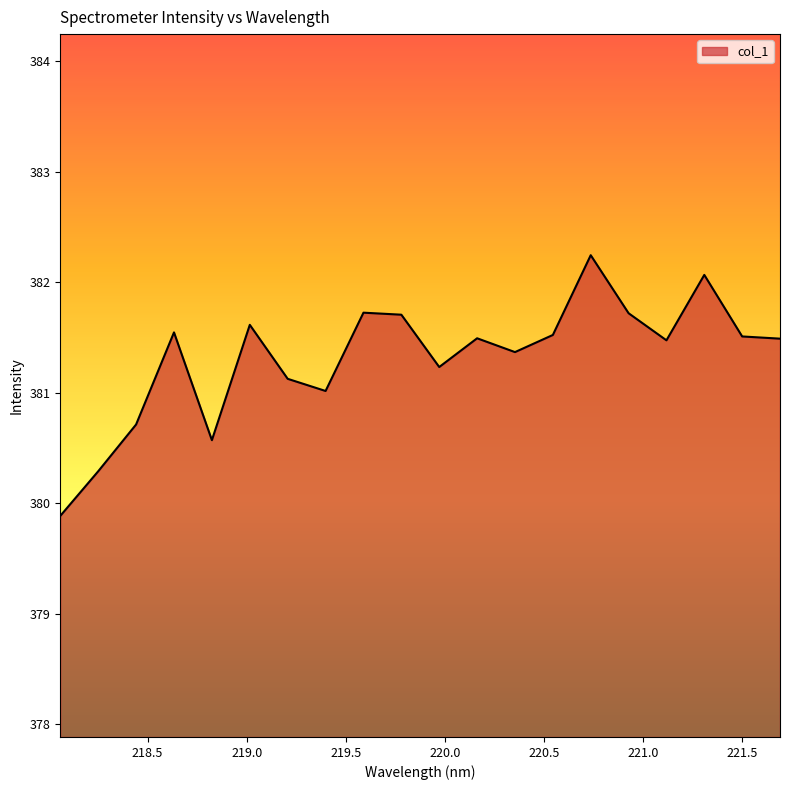

What is the smallest value displayed?

379.9